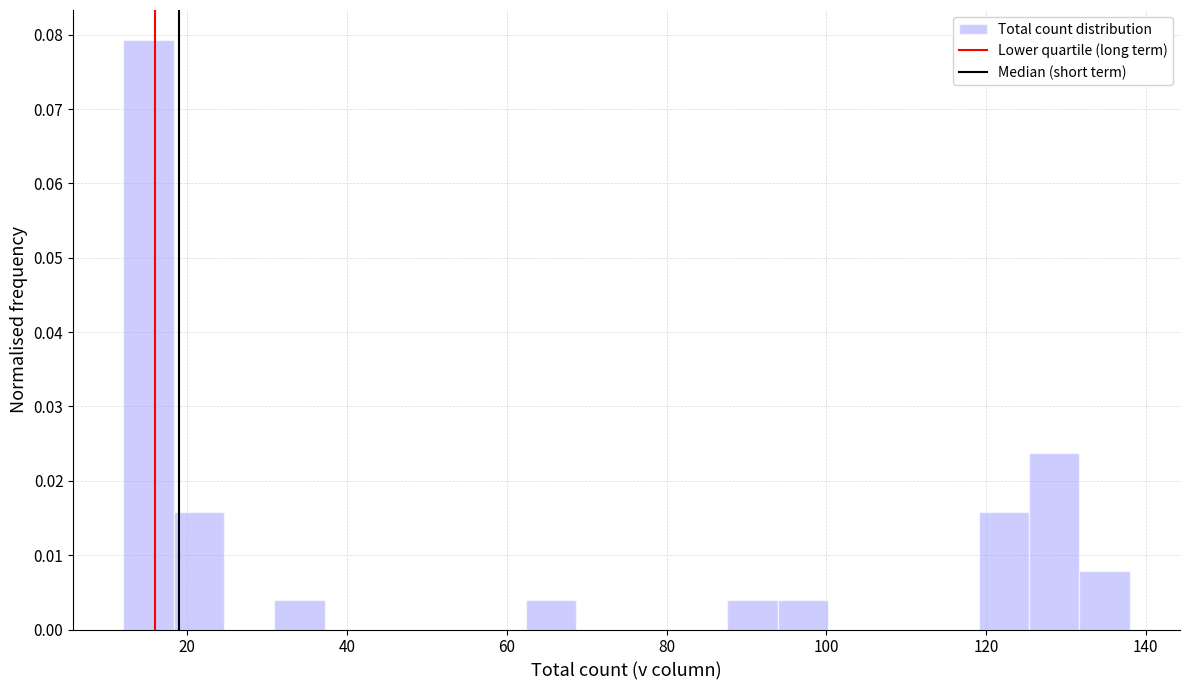

Read against the x-axis, roughly where is the centre of the tallest bar?

16